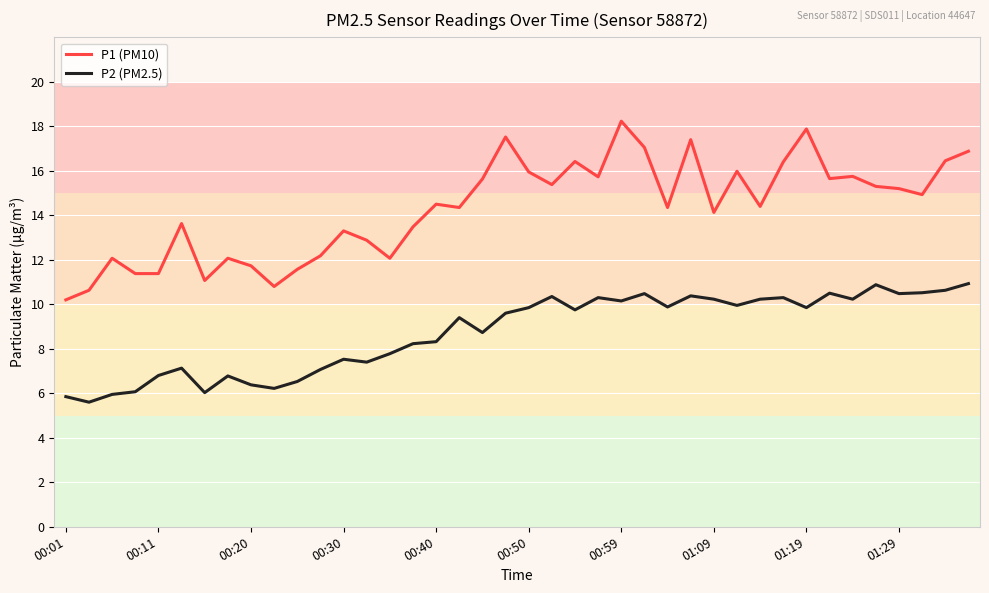

What is the lowest value of the P2 (PM2.5) series?

5.6